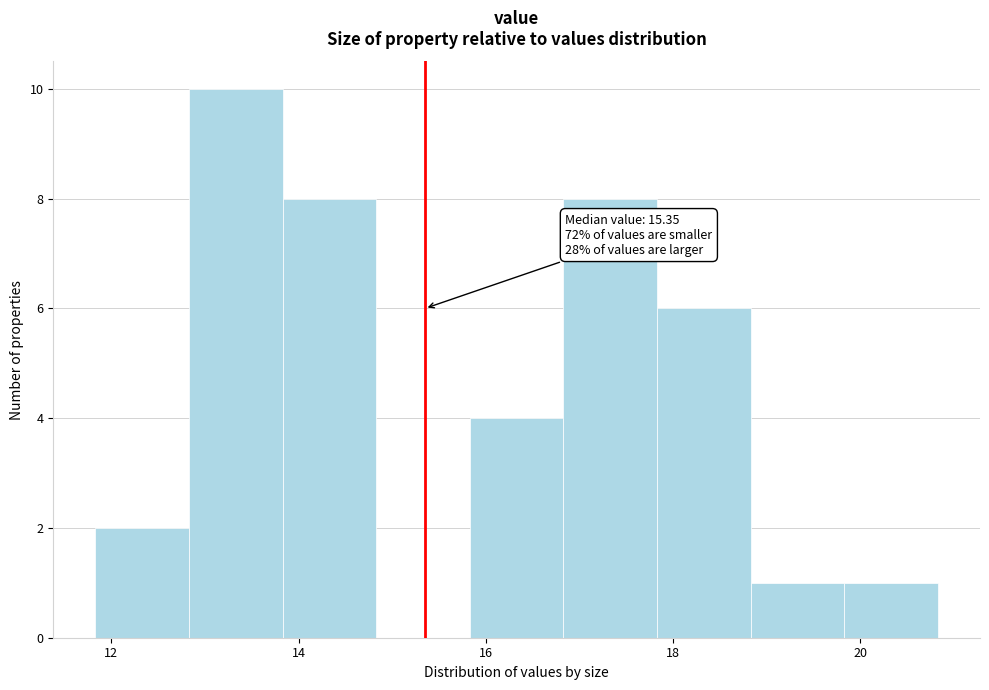

Over which range of the x-axis is the bar tallest?

12.8 to 13.8